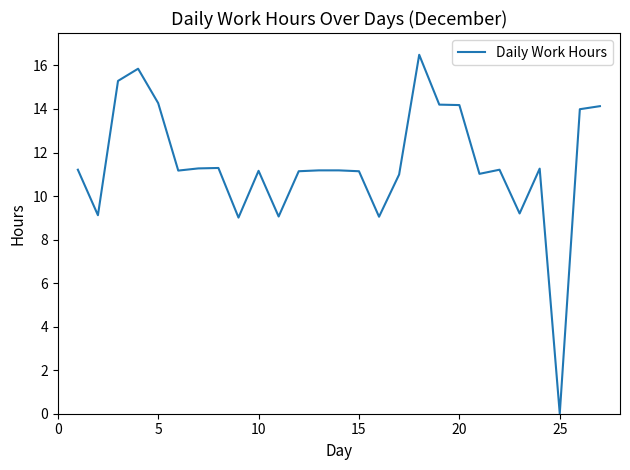

How many lines are shown in the chart?

1